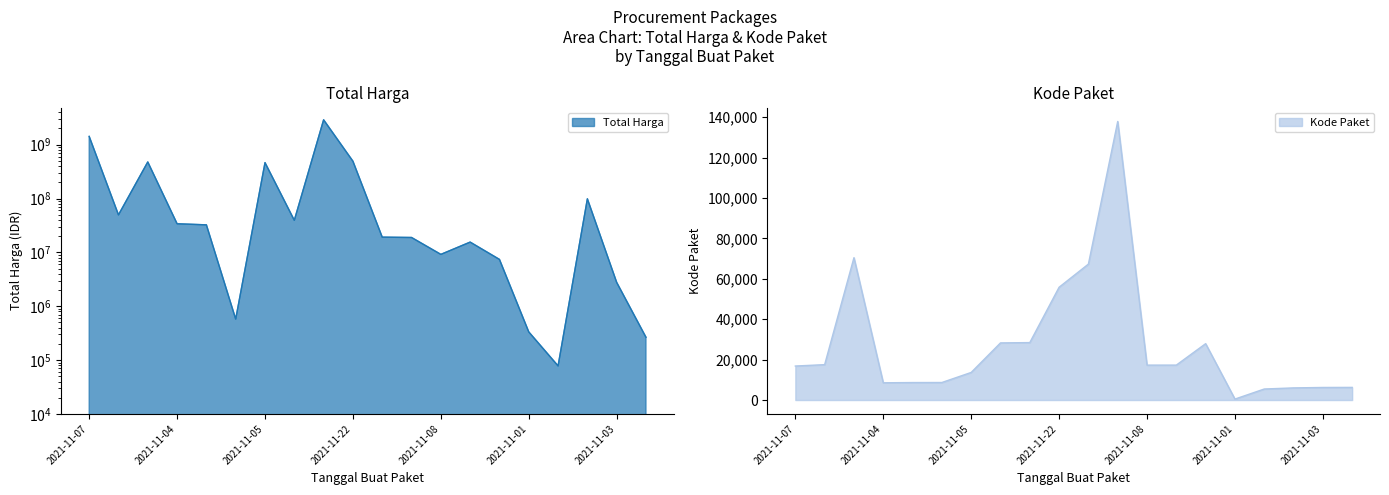

True or false: Total Harga and Kode Paket cross at least once.

False